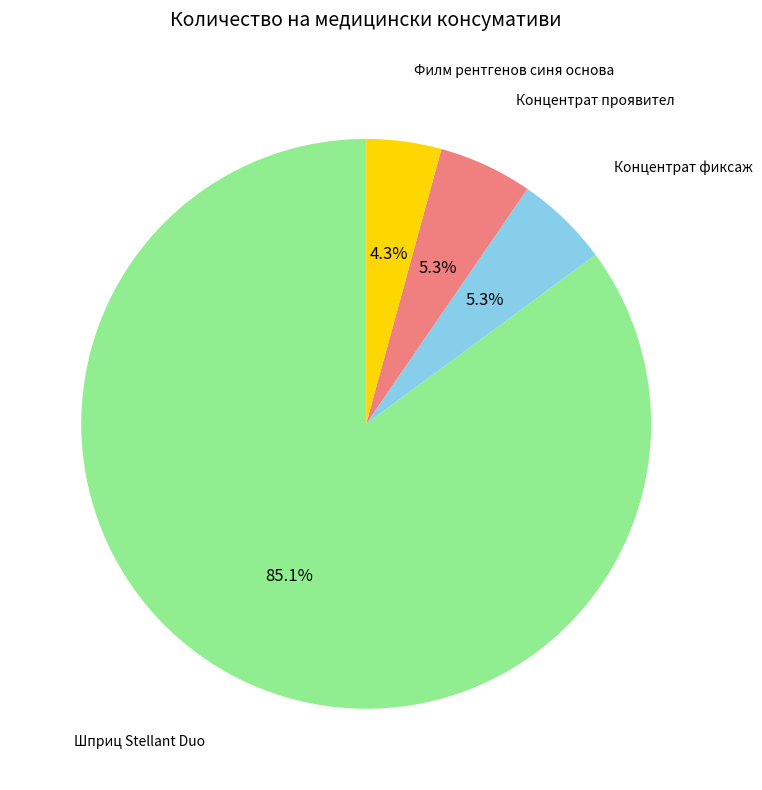

Is there any slice that represents more than half of the pie?

Yes